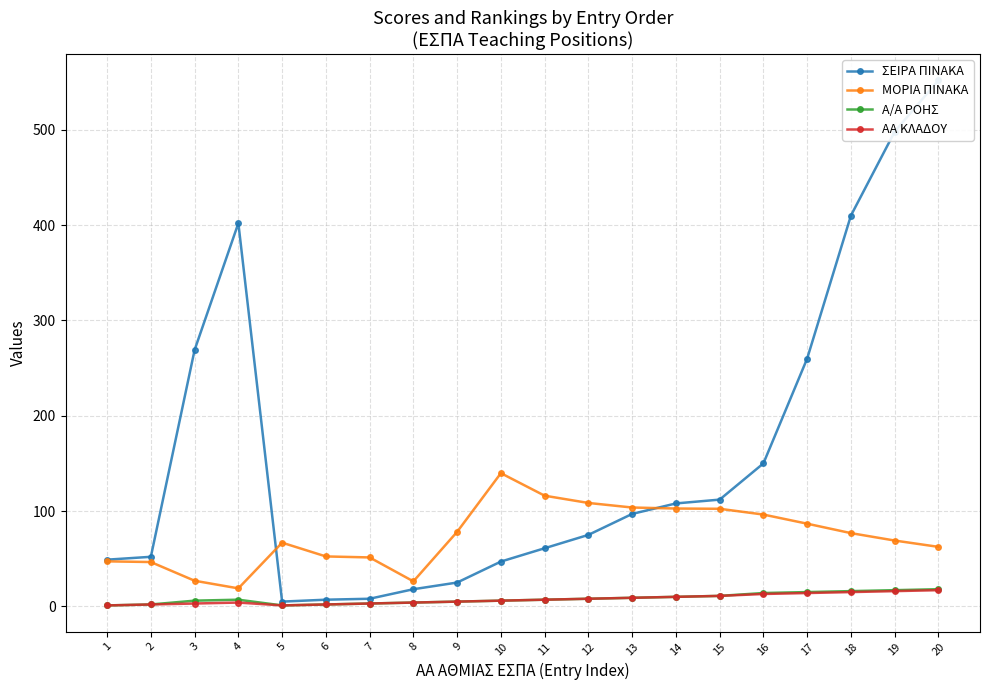

What is the approximate value of Α/Α ΡΟΗΣ at 19?

17.0